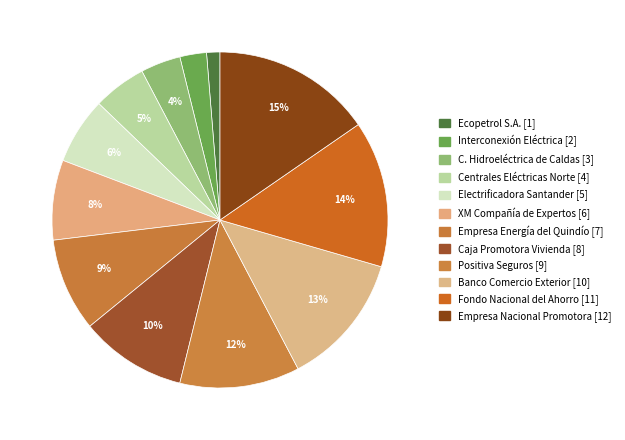

How many slices are in this pie chart?

12